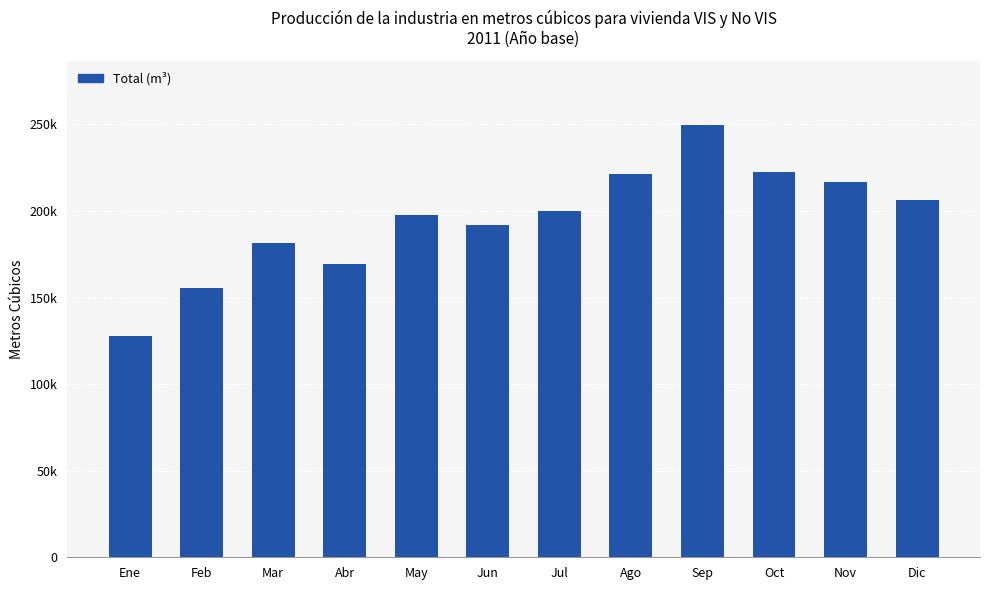

Reading left to right, list all the values displayed in this chart.

127615.9	155799.3	181483.1	169616.5	197733.2	191637.1	200219.5	221103.5	249442.7	222315.0	217001.1	206503.5